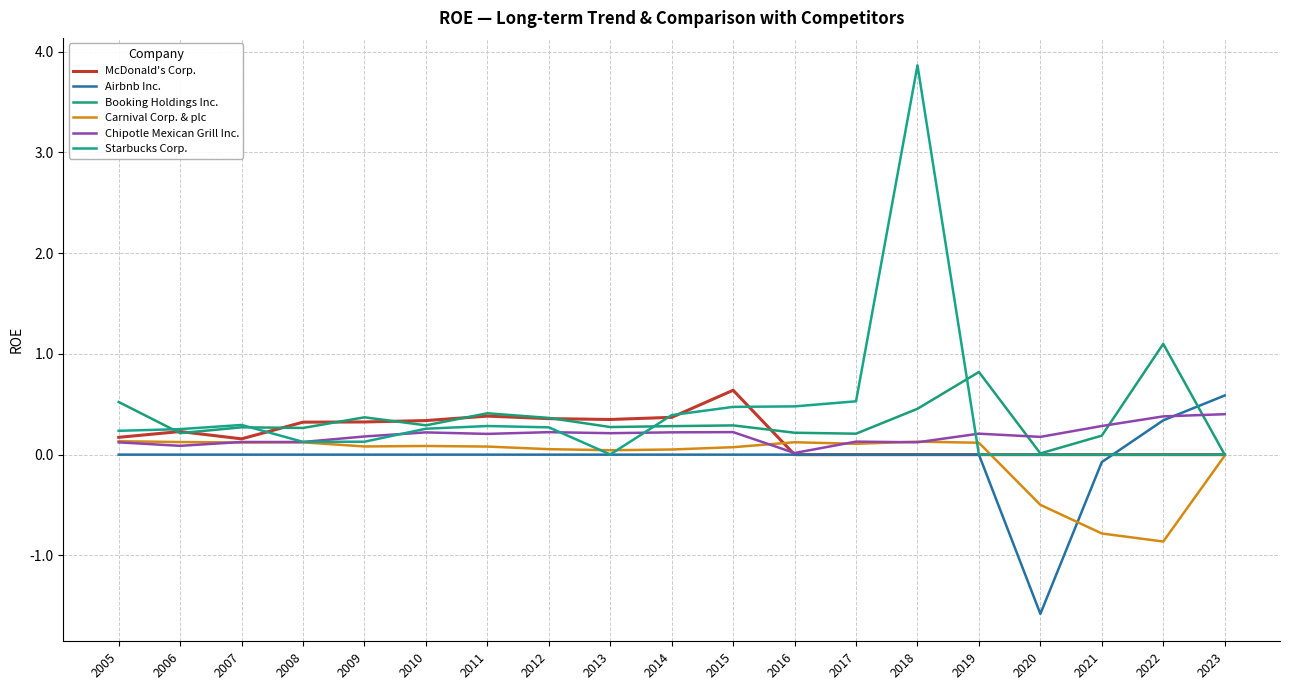

Reading left to right, list all the values displayed in this chart.

McDonald's Corp.: 2005=0.2	2006=0.2	2007=0.2	2008=0.3	2009=0.3	2010=0.3	2011=0.4	2012=0.4	2013=0.3	2014=0.4	2015=0.6	2016=0.0	2017=0.0	2018=0.0	2019=0.0	2020=0.0	2021=0.0	2022=0.0	2023=0.0
Airbnb Inc.: 2005=0.0	2006=0.0	2007=0.0	2008=0.0	2009=0.0	2010=0.0	2011=0.0	2012=0.0	2013=0.0	2014=0.0	2015=0.0	2016=0.0	2017=0.0	2018=0.0	2019=0.0	2020=-1.6	2021=-0.1	2022=0.3	2023=0.6
Booking Holdings Inc.: 2005=0.5	2006=0.2	2007=0.3	2008=0.3	2009=0.4	2010=0.3	2011=0.4	2012=0.4	2013=0.3	2014=0.3	2015=0.3	2016=0.2	2017=0.2	2018=0.5	2019=0.8	2020=0.0	2021=0.2	2022=1.1	2023=0.0
Carnival Corp. & plc: 2005=0.1	2006=0.1	2007=0.1	2008=0.1	2009=0.1	2010=0.1	2011=0.1	2012=0.1	2013=0.0	2014=0.1	2015=0.1	2016=0.1	2017=0.1	2018=0.1	2019=0.1	2020=-0.5	2021=-0.8	2022=-0.9	2023=-0.0
Chipotle Mexican Grill Inc.: 2005=0.1	2006=0.1	2007=0.1	2008=0.1	2009=0.2	2010=0.2	2011=0.2	2012=0.2	2013=0.2	2014=0.2	2015=0.2	2016=0.0	2017=0.1	2018=0.1	2019=0.2	2020=0.2	2021=0.3	2022=0.4	2023=0.4
Starbucks Corp.: 2005=0.2	2006=0.3	2007=0.3	2008=0.1	2009=0.1	2010=0.3	2011=0.3	2012=0.3	2013=0.0	2014=0.4	2015=0.5	2016=0.5	2017=0.5	2018=3.9	2019=0.0	2020=0.0	2021=0.0	2022=0.0	2023=0.0